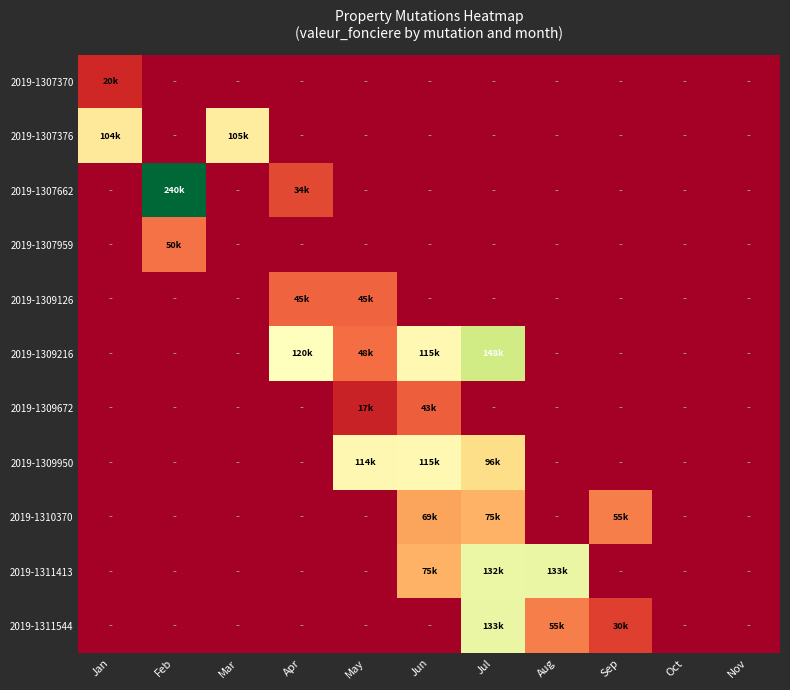

Reading left to right, what are all the values shown in this chart?

2019-1307370: Jan=20000	Feb=0	Mar=0	Apr=0	May=0	Jun=0	Jul=0	Aug=0	Sep=0	Oct=0	Nov=0
2019-1307376: Jan=103500	Feb=0	Mar=105000	Apr=0	May=0	Jun=0	Jul=0	Aug=0	Sep=0	Oct=0	Nov=0
2019-1307662: Jan=0	Feb=240000	Mar=0	Apr=34000	May=0	Jun=0	Jul=0	Aug=0	Sep=0	Oct=0	Nov=0
2019-1307959: Jan=0	Feb=49896	Mar=0	Apr=0	May=0	Jun=0	Jul=0	Aug=0	Sep=0	Oct=0	Nov=0
2019-1309126: Jan=0	Feb=0	Mar=0	Apr=44700	May=44700	Jun=0	Jul=0	Aug=0	Sep=0	Oct=0	Nov=0
2019-1309216: Jan=0	Feb=0	Mar=0	Apr=120000	May=48000	Jun=115000	Jul=148000	Aug=0	Sep=0	Oct=0	Nov=0
2019-1309672: Jan=0	Feb=0	Mar=0	Apr=0	May=17000	Jun=42500	Jul=0	Aug=0	Sep=0	Oct=0	Nov=0
2019-1309950: Jan=0	Feb=0	Mar=0	Apr=0	May=114000	Jun=115000	Jul=95500	Aug=0	Sep=0	Oct=0	Nov=0
2019-1310370: Jan=0	Feb=0	Mar=0	Apr=0	May=0	Jun=69000	Jul=74640	Aug=0	Sep=55000	Oct=0	Nov=0
2019-1311413: Jan=0	Feb=0	Mar=0	Apr=0	May=0	Jun=74640	Jul=132000	Aug=132500	Sep=0	Oct=0	Nov=0
2019-1311544: Jan=0	Feb=0	Mar=0	Apr=0	May=0	Jun=0	Jul=132500	Aug=55000	Sep=30000	Oct=0	Nov=0